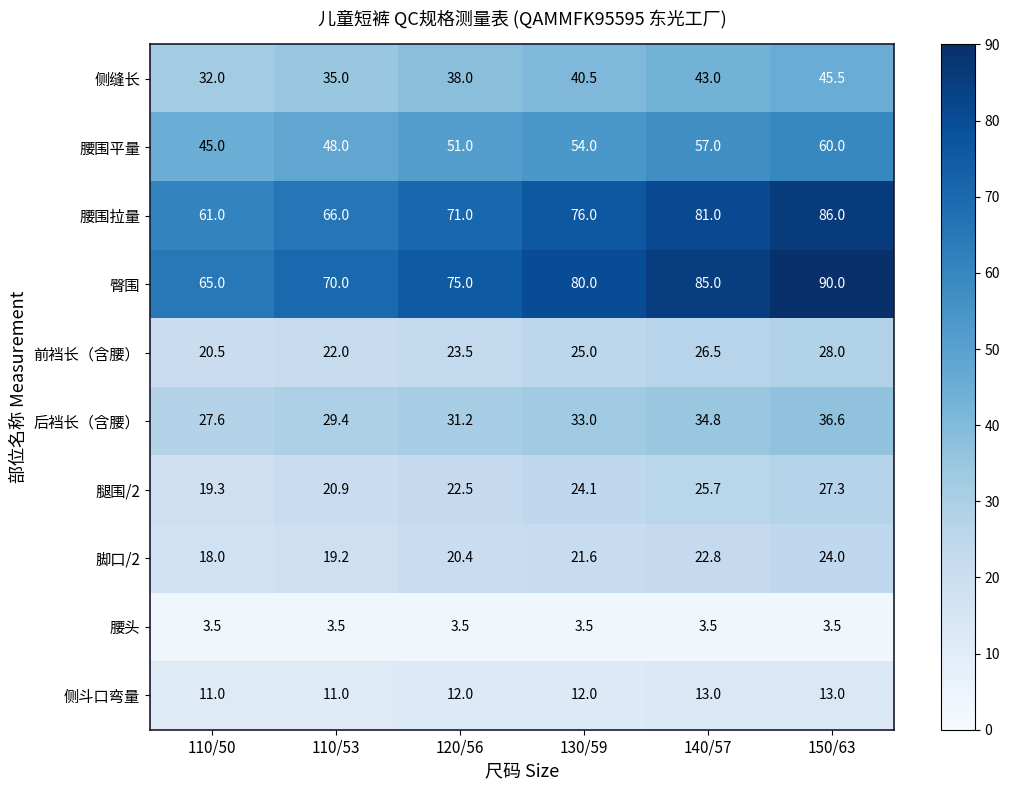

What is the difference between the maximum and minimum values in the 腰围平量 series?

15.0